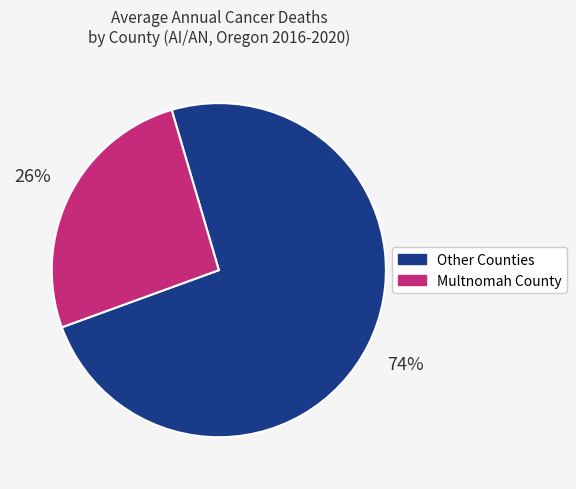

Is there any slice that represents more than half of the pie?

Yes